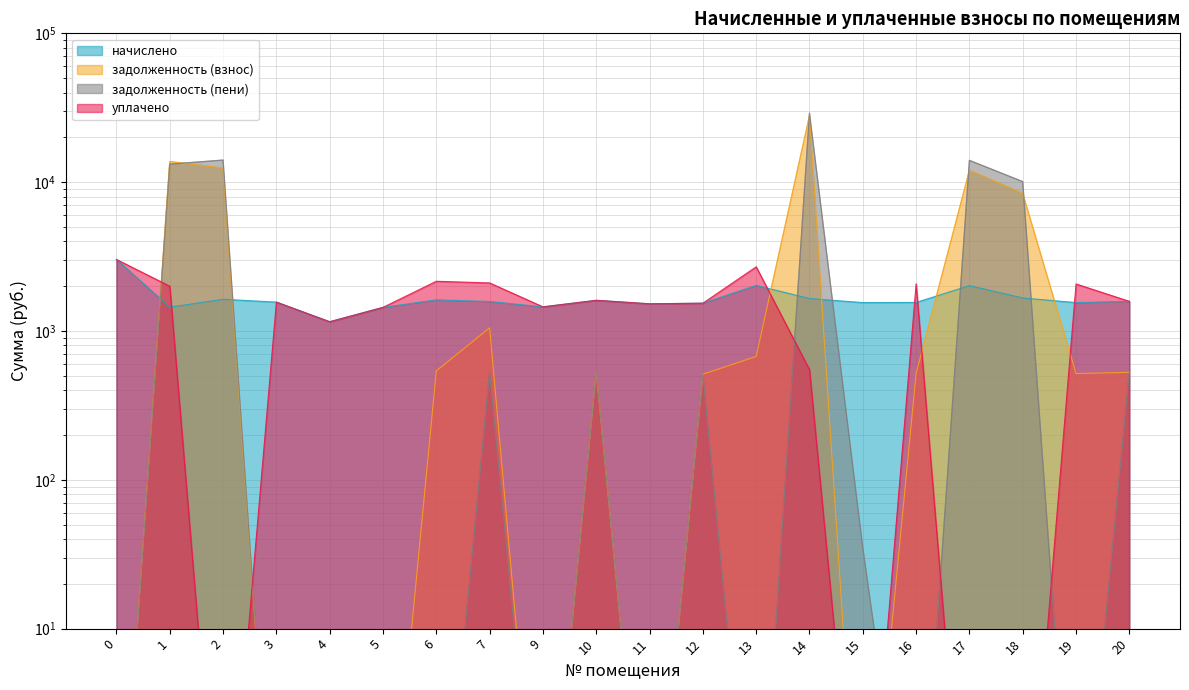

What is the value of the начислено point at the 4th from the left?

1563.3